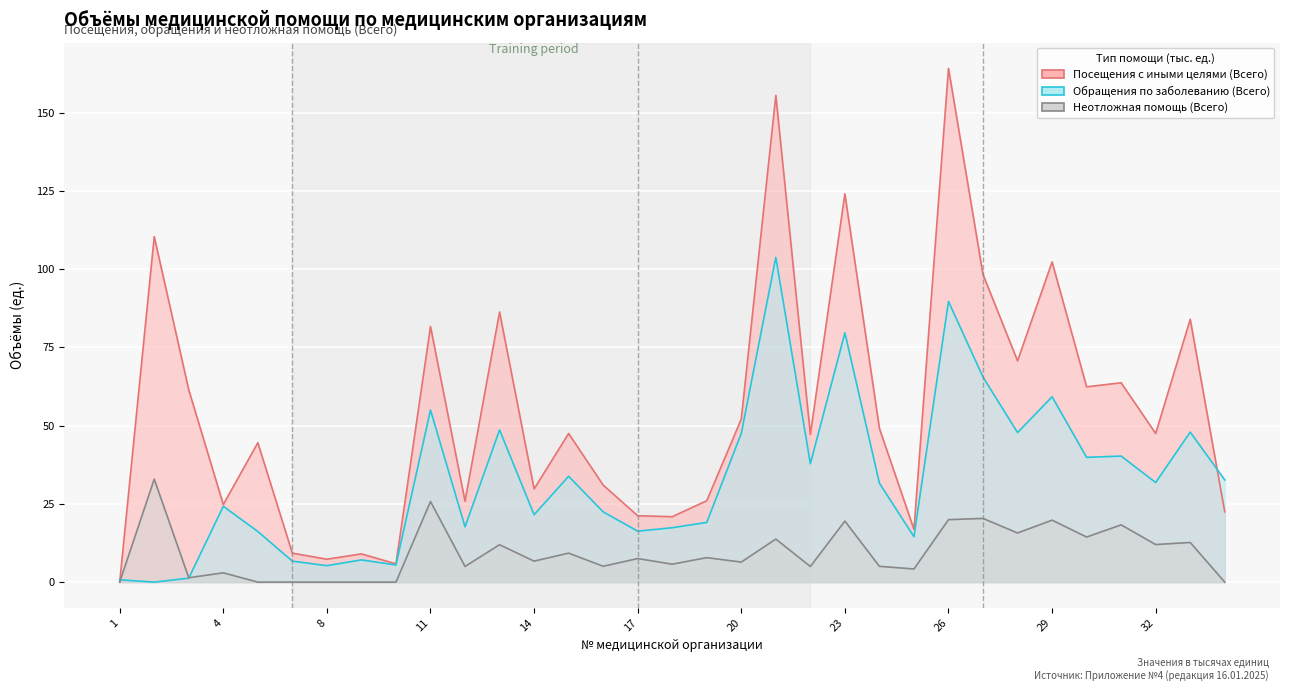

The Посещения с иными целями (Всего) series shows 116.2 at 11. True or false?

False